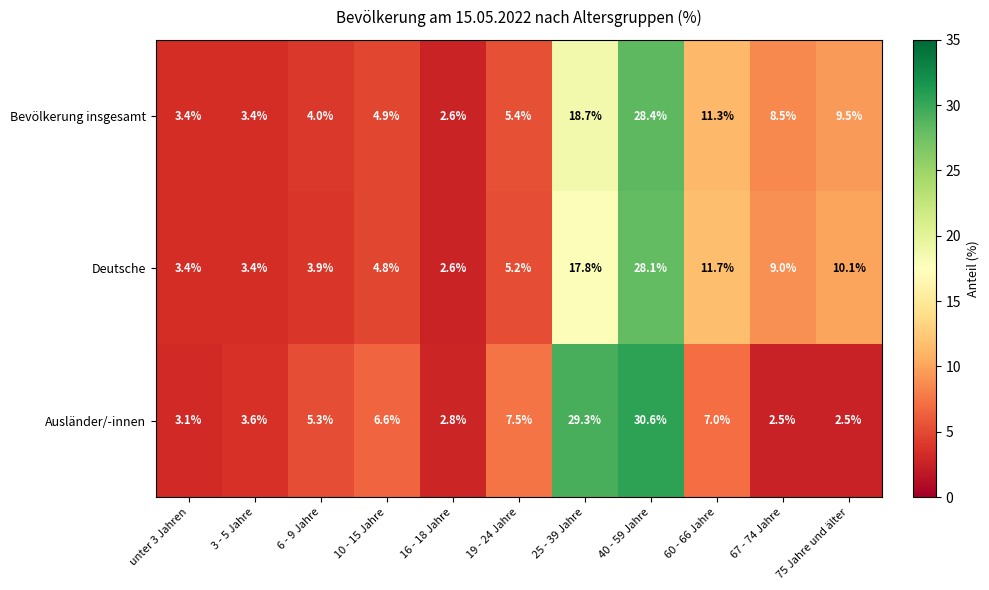

At 67 - 74 Jahre, list the series in order from smallest to largest.

Ausländer/-innen, Bevölkerung insgesamt, Deutsche